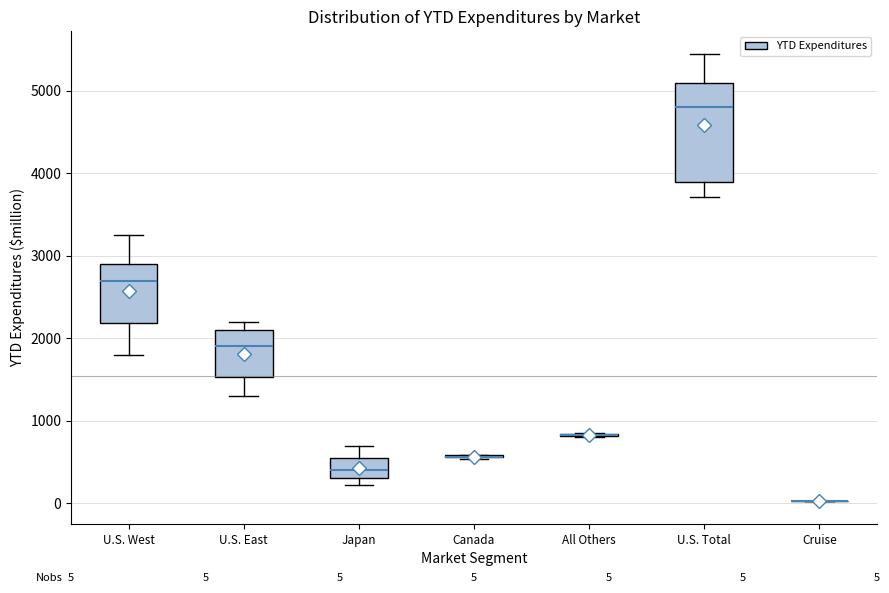

Comparing the boxes themselves (not the whiskers), which one is the tallest?

U.S. Total